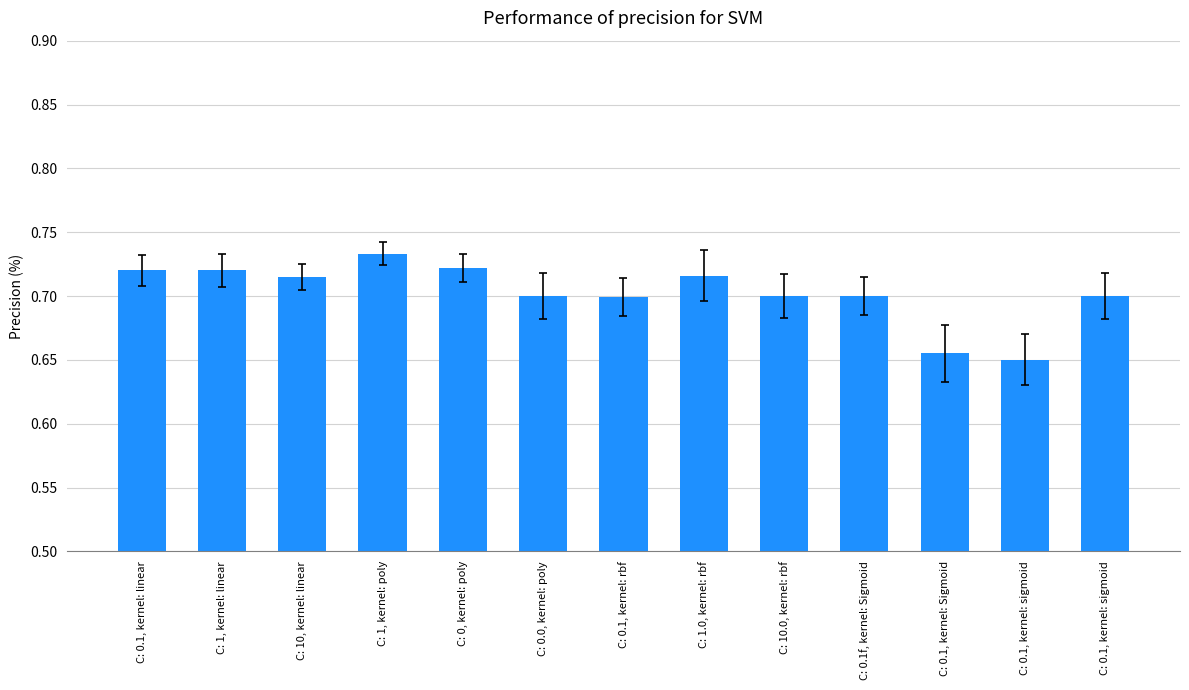

List the labels in order of value, smallest first.

C: 0.1, kernel: sigmoid, C: 0.1, kernel: Sigmoid, C: 0.1, kernel: rbf, C: 0.0, kernel: poly, C: 10.0, kernel: rbf, C: 0.1f, kernel: Sigmoid, C: 0.1, kernel: sigmoid, C: 10, kernel: linear, C: 1.0, kernel: rbf, C: 0.1, kernel: linear, C: 1, kernel: linear, C: 0, kernel: poly, C: 1, kernel: poly